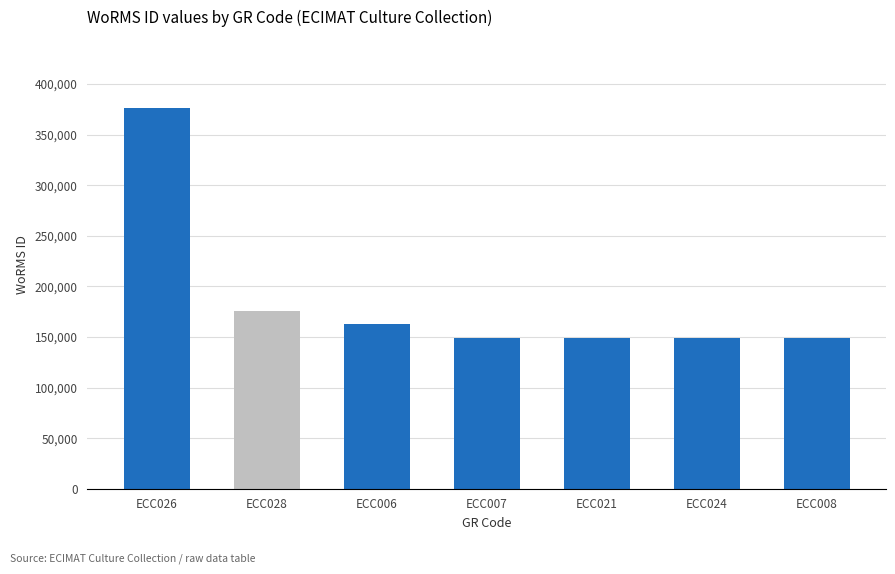

The value at ECC024 is 149042. True or false?

True